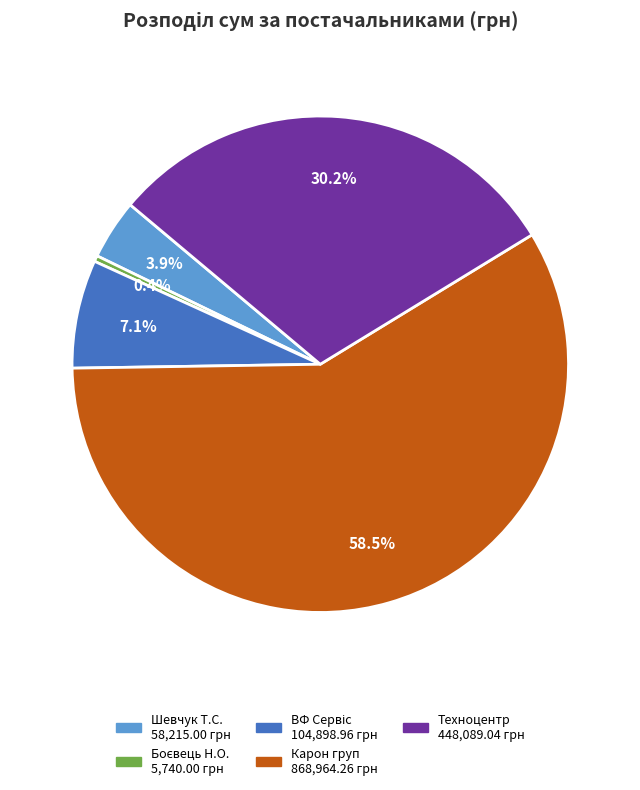

Is there any slice that represents more than half of the pie?

Yes